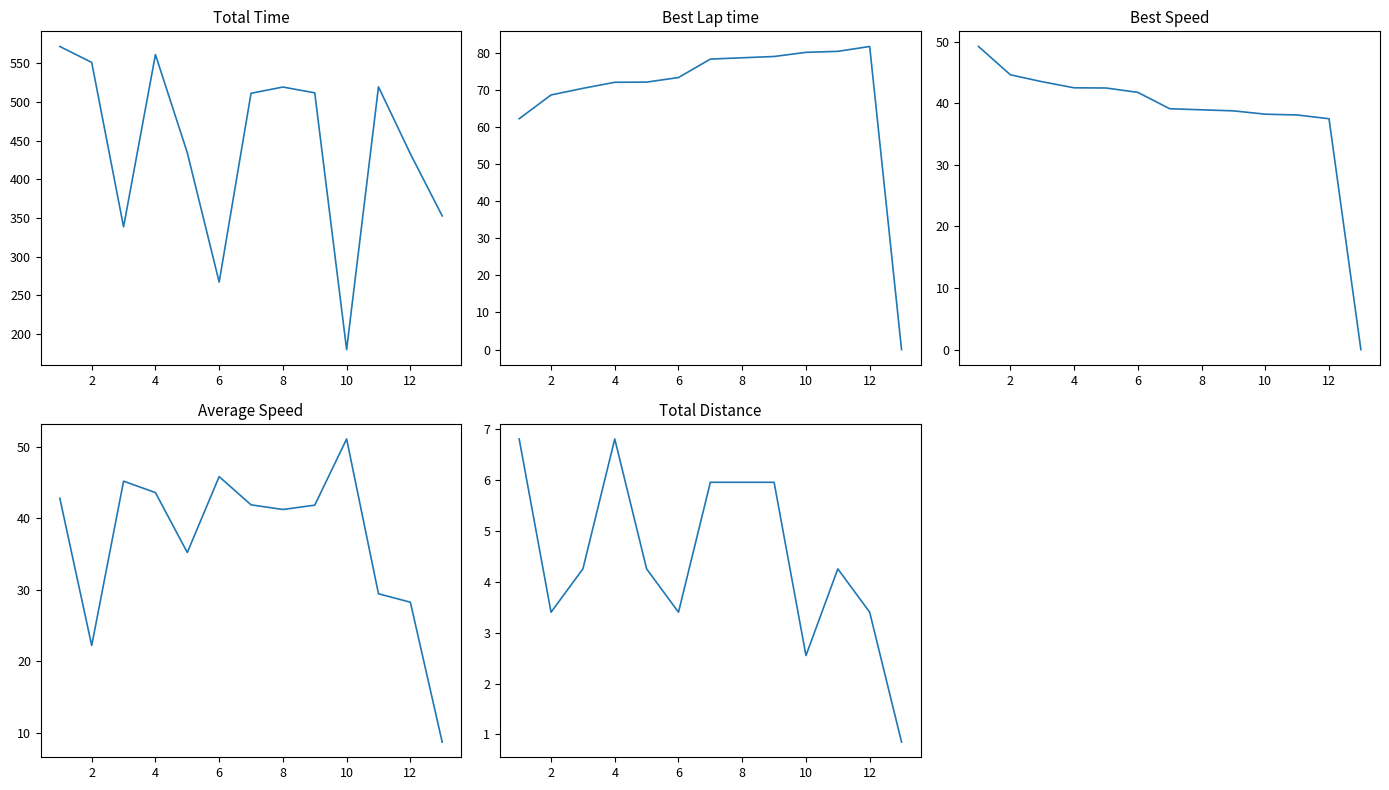

True or false: Best Lap time and Total Time intersect in this chart.

False